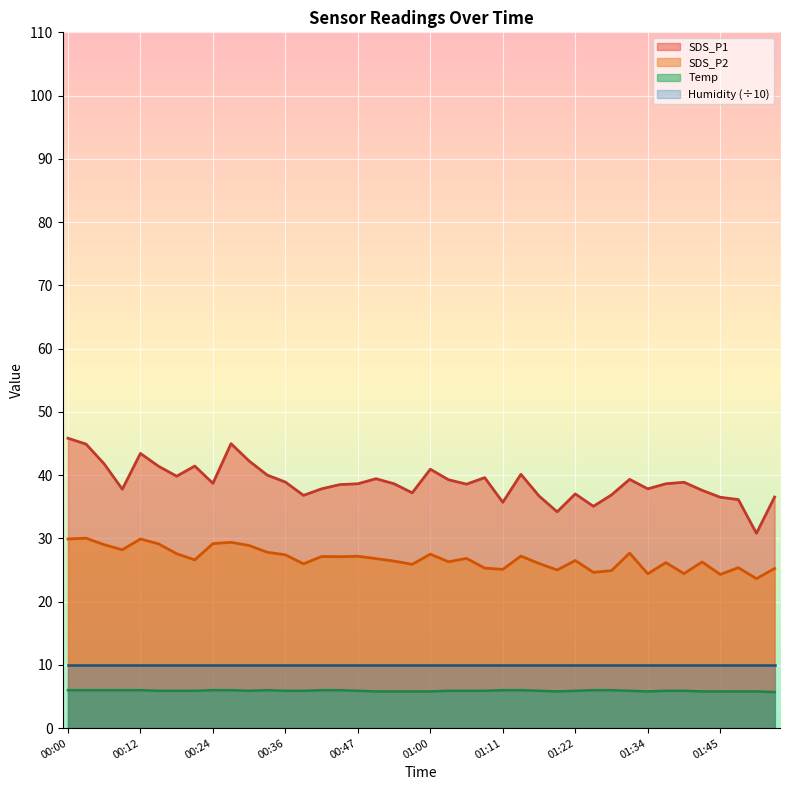

What is the label of the 36th point from the right?

00:12